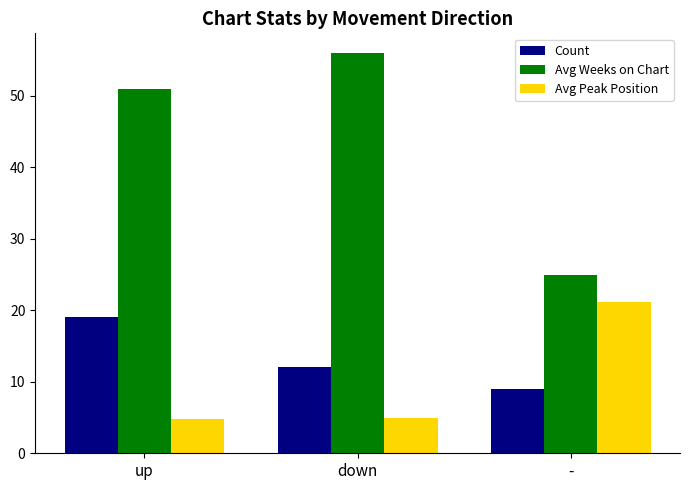

What is the lowest value of the Avg Weeks on Chart series?

24.9